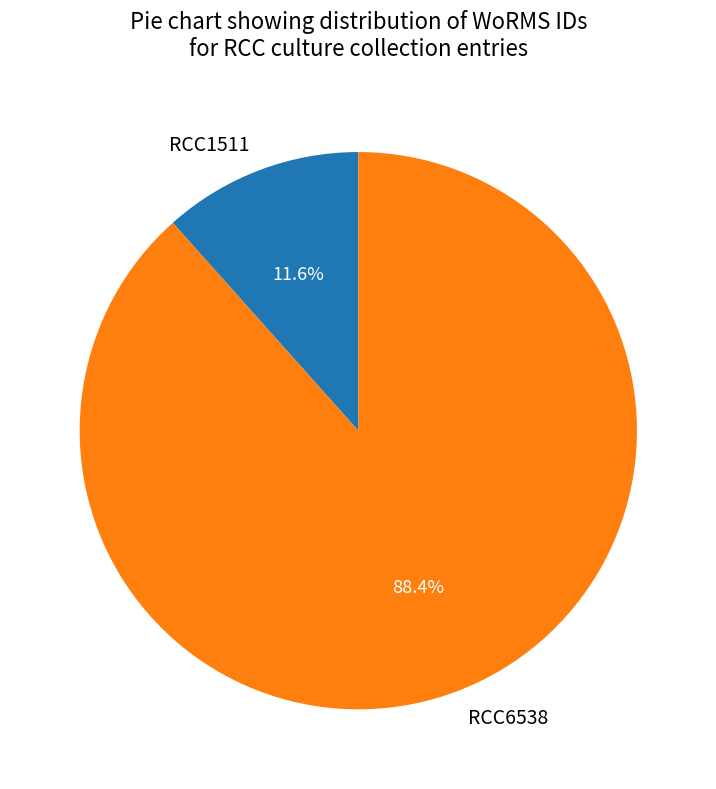

To the nearest percent, what is the average slice percentage?

50%